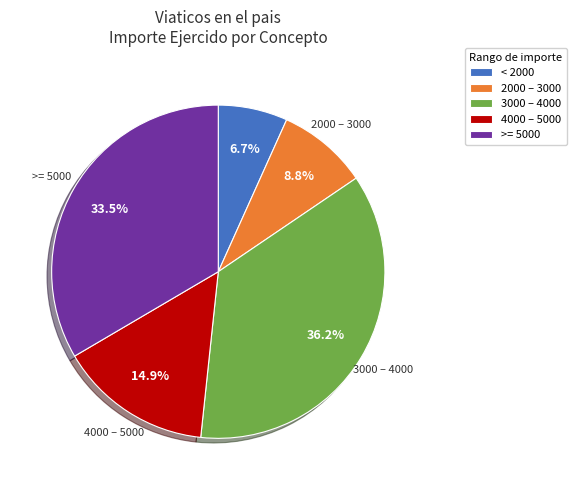

Rank the categories by value from highest to lowest.

3000 – 4000, >= 5000, 4000 – 5000, 2000 – 3000, < 2000